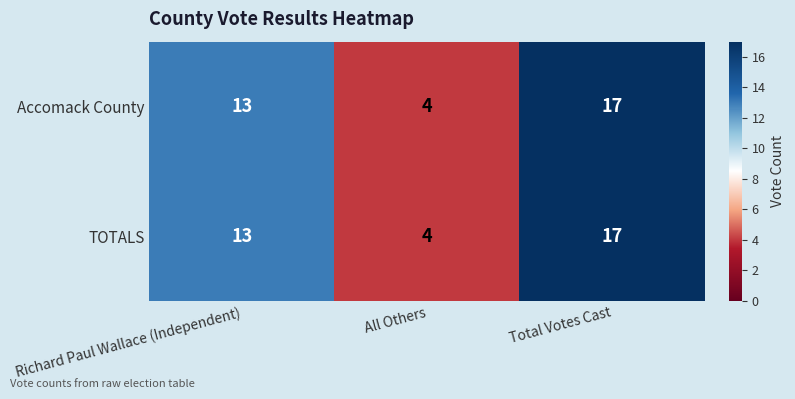

List the labels in order of Accomack County value, largest first.

Total Votes Cast, Richard Paul Wallace (Independent), All Others